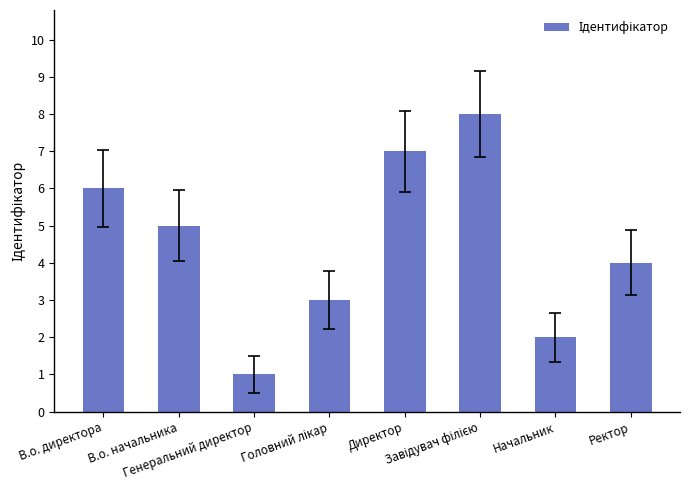

What is the label of the 6th bar from the right?

Генеральний директор